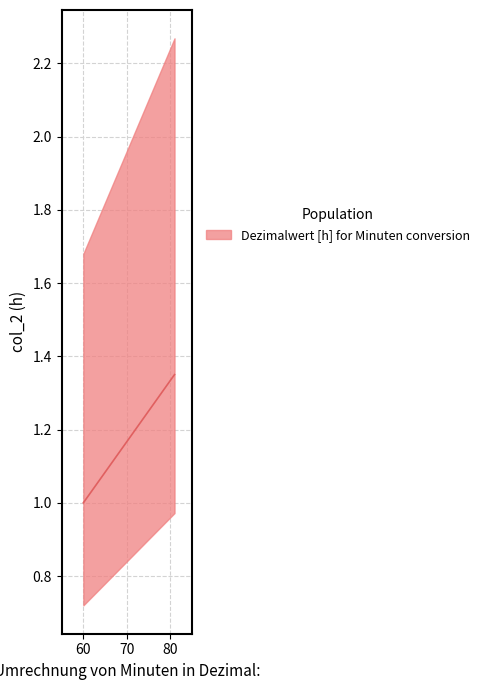

How many lines are shown in the chart?

1